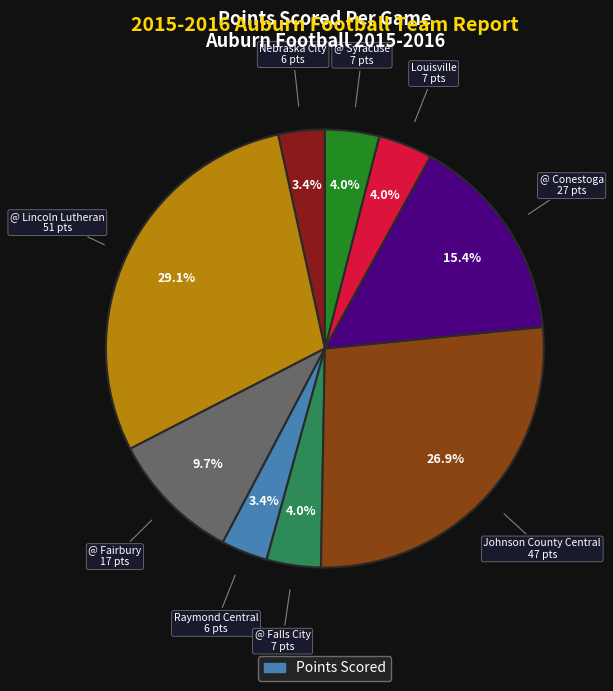

To the nearest percent, what is the difference between the largest and smallest slice percentages?

26%